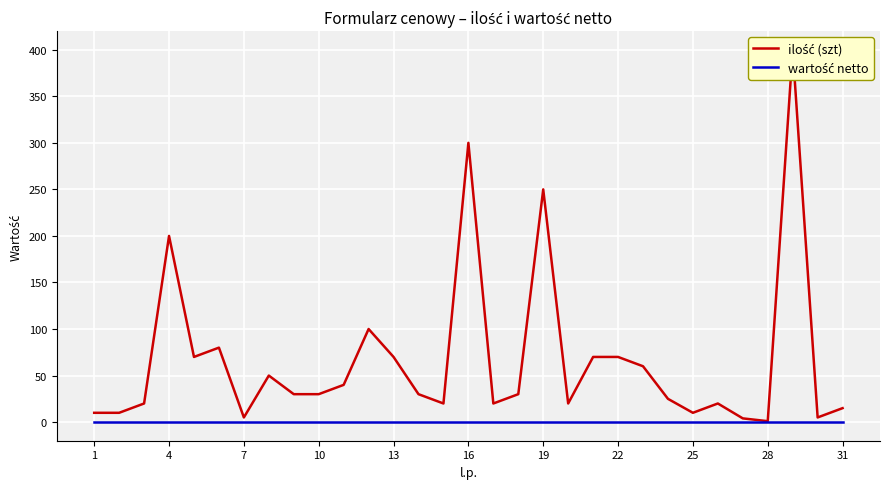

Rank the series by their maximum value, from lowest to highest.

wartość netto, ilość (szt)